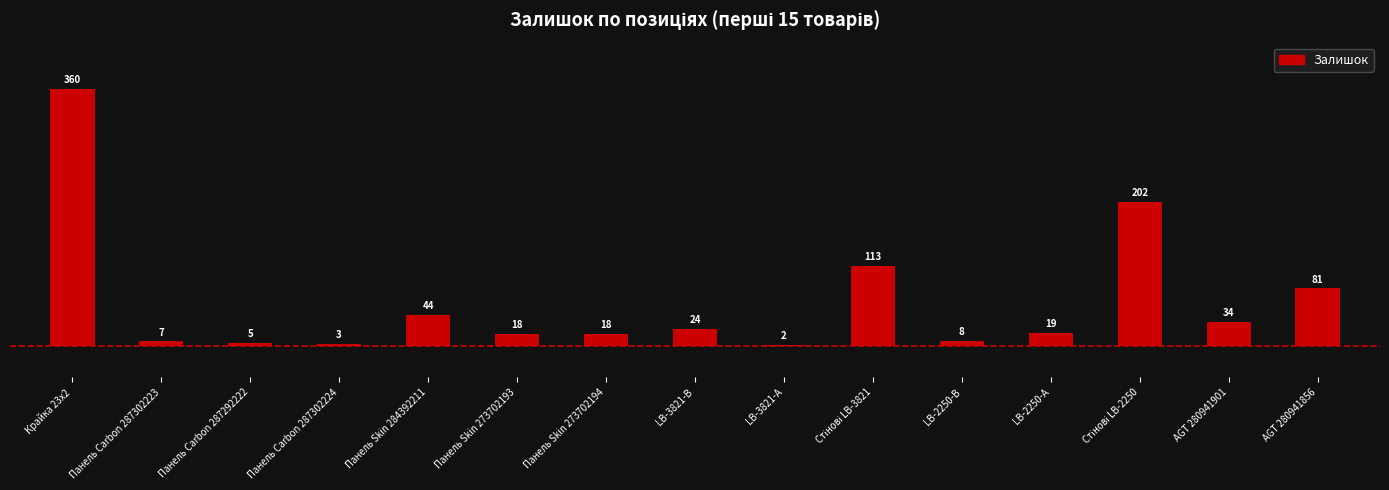

What is the sum of the values at LB-2250-А and LB-3821-В?

43